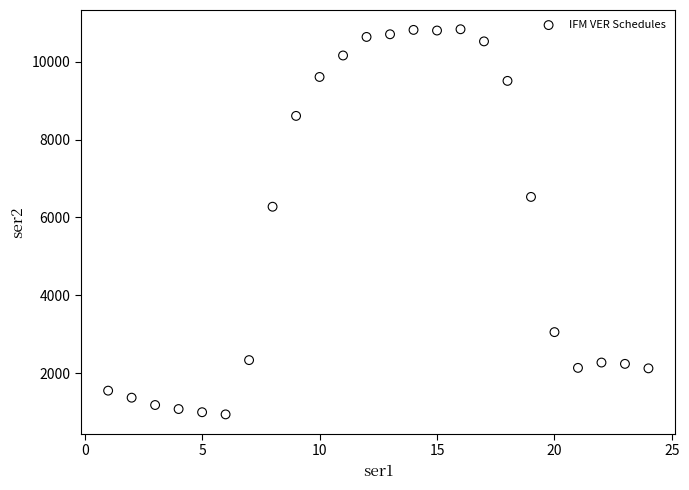

What Y value in the scatter plot is closest to 5885?

6273.9